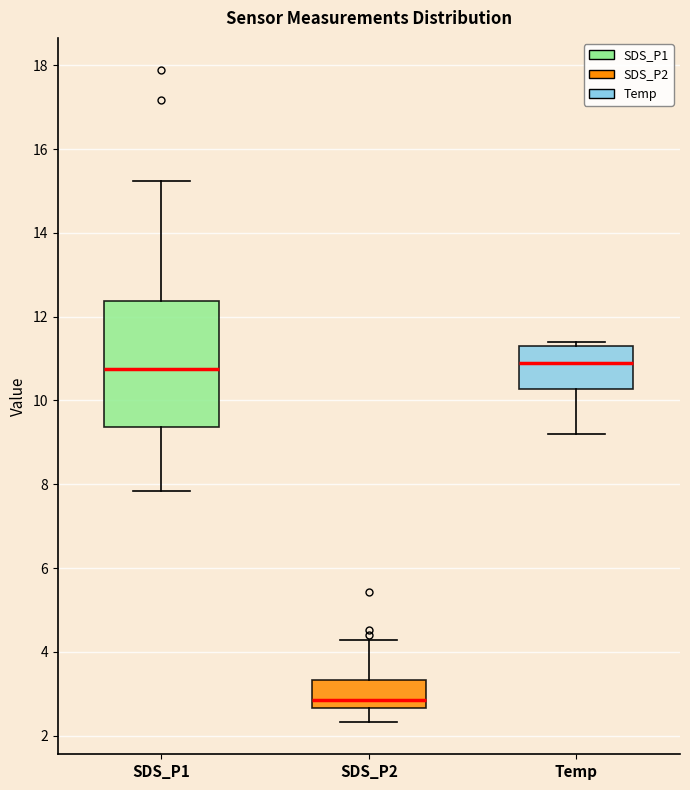

Reading left to right, read every box against the y-axis: the position of its median line, the range the box covers, and the ends of its whiskers. The values are not printed on the chart, so give them approximately, as read against the axis.

SDS_P1: median 10.8, box 9.4 to 12.4, whiskers 7.8 to 15.2
SDS_P2: median 2.8, box 2.6 to 3.4, whiskers 2.4 to 4.2
Temp: median 11.0, box 10.2 to 11.4, whiskers 9.2 to 11.4 (just above the box's upper edge)